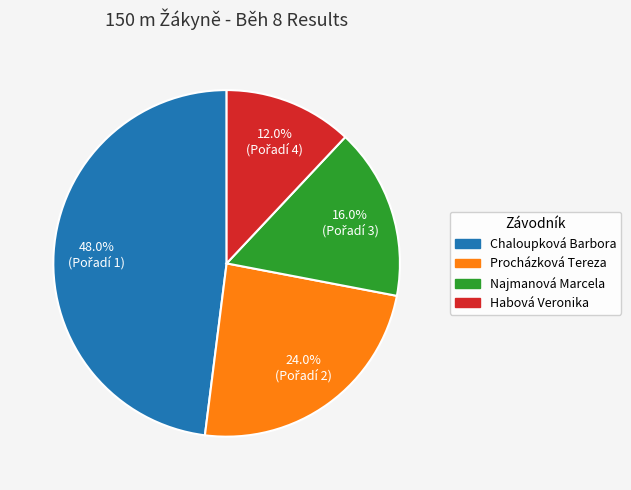

Is Habová Veronika the majority of the pie?

No